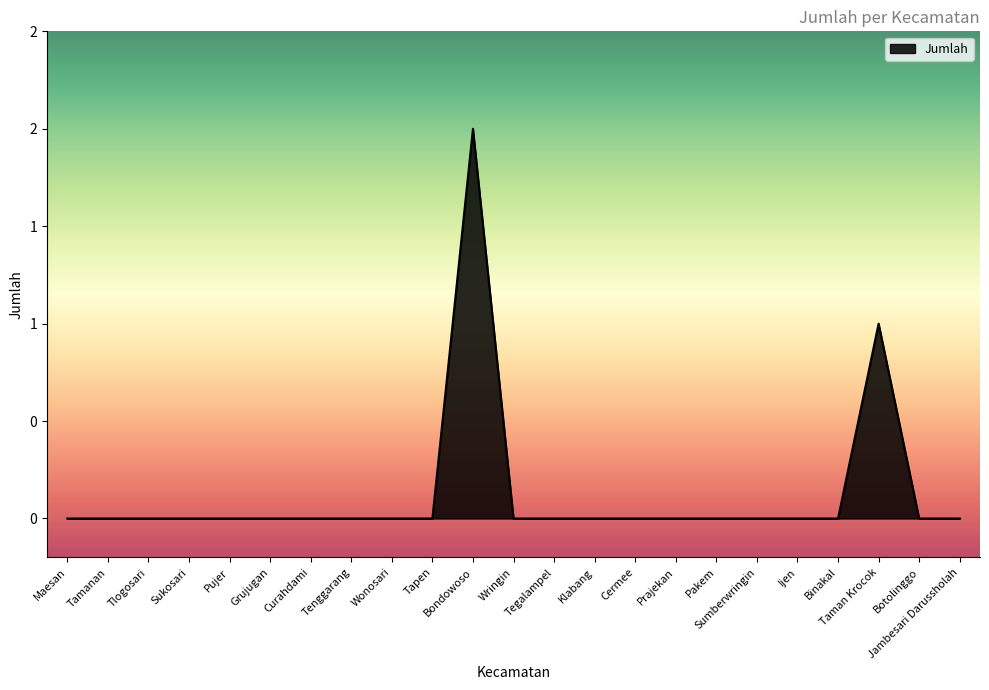

Reading right to left, extract all data points from this chart.

Jambesari Darussholah=0	Botolinggo=0	Taman Krocok=1	Binakal=0	Ijen=0	Sumberwringin=0	Pakem=0	Prajekan=0	Cermee=0	Klabang=0	Tegalampel=0	Wringin=0	Bondowoso=2	Tapen=0	Wonosari=0	Tenggarang=0	Curahdami=0	Grujugan=0	Pujer=0	Sukosari=0	Tlogosari=0	Tamanan=0	Maesan=0